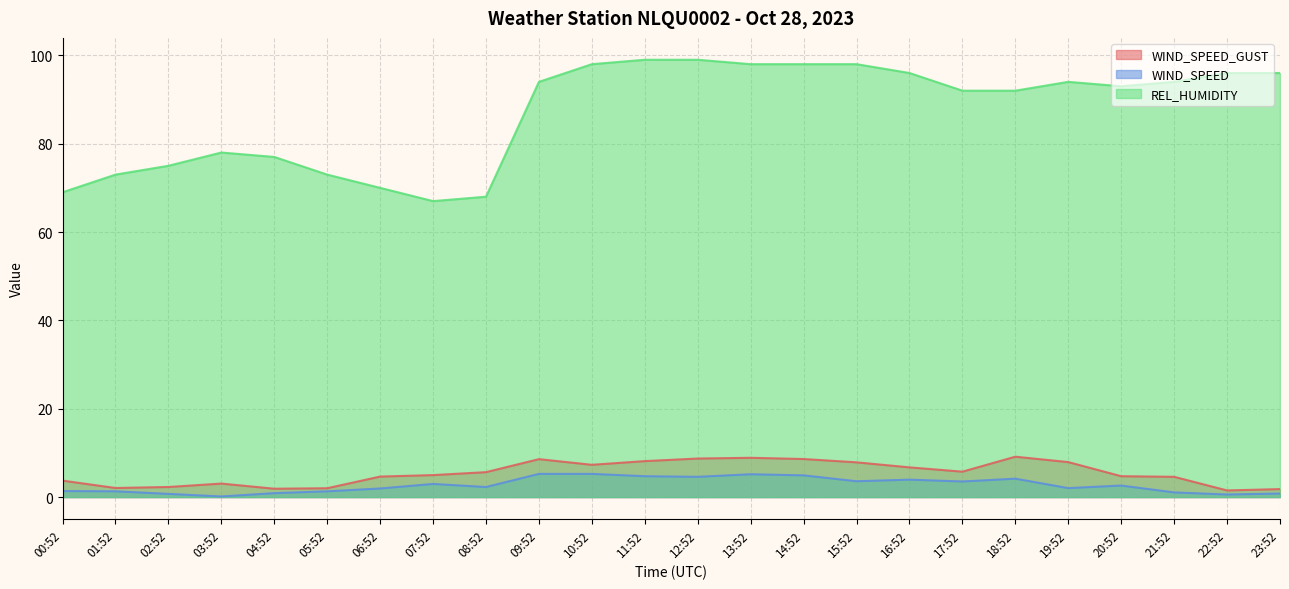

Where is the first local maximum for WIND_SPEED_GUST?

03:52